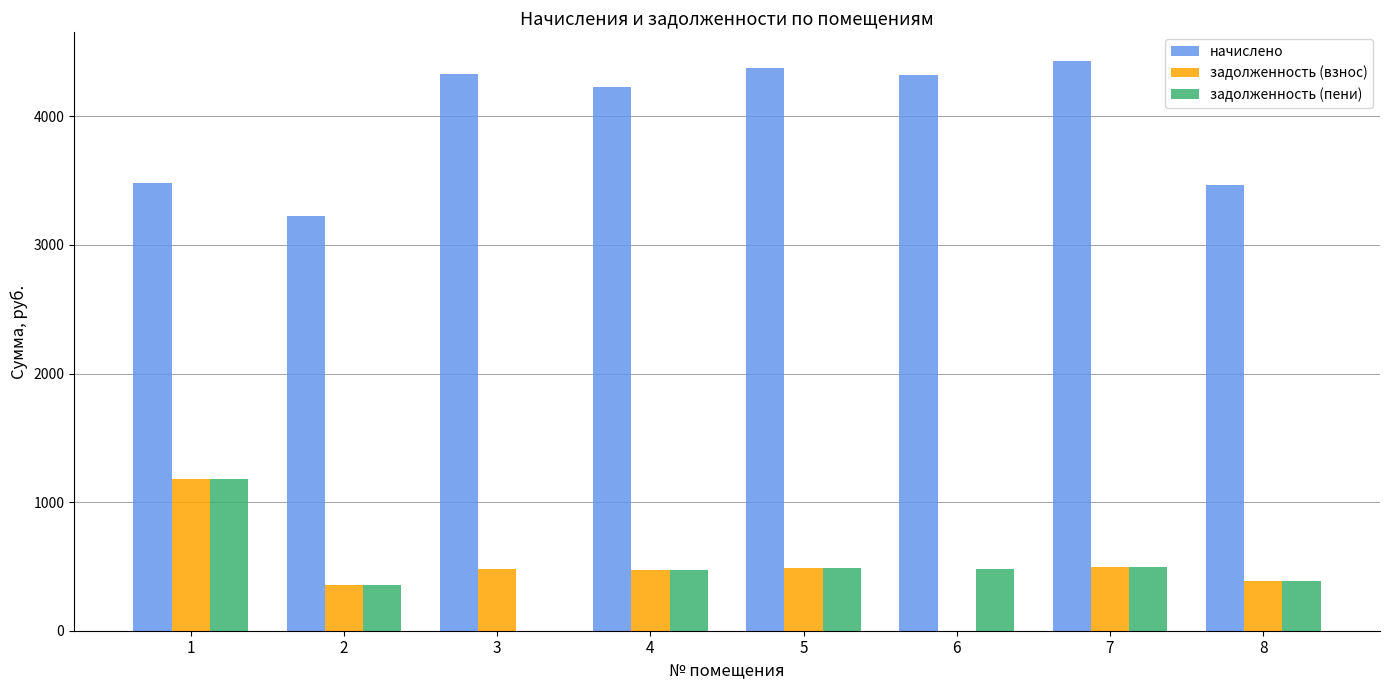

Between 1 and 2, which series saw the biggest shift?

задолженность (пени)